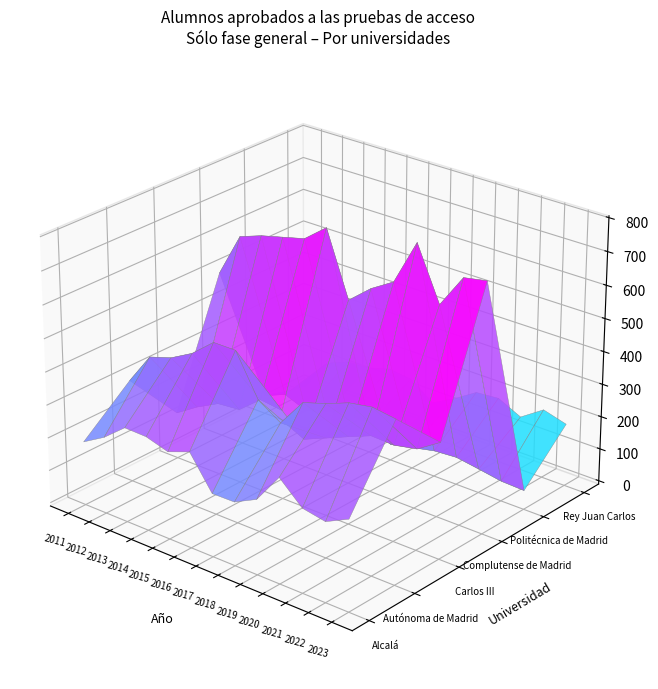

What is the difference between the Alcalá values at 2019 and 2018?

34